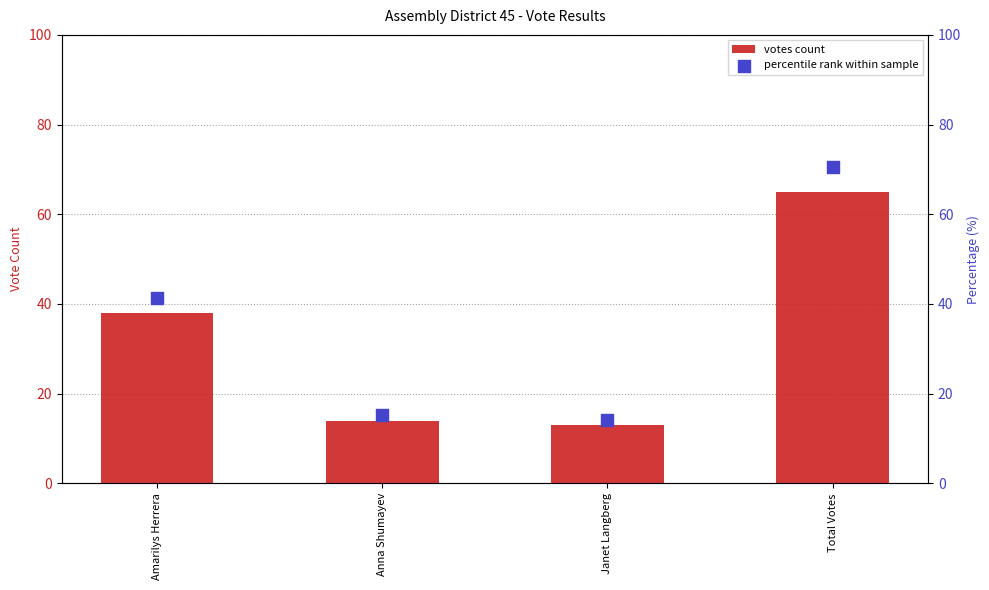

What are all the series names shown in the legend?

votes count, percentile rank within sample